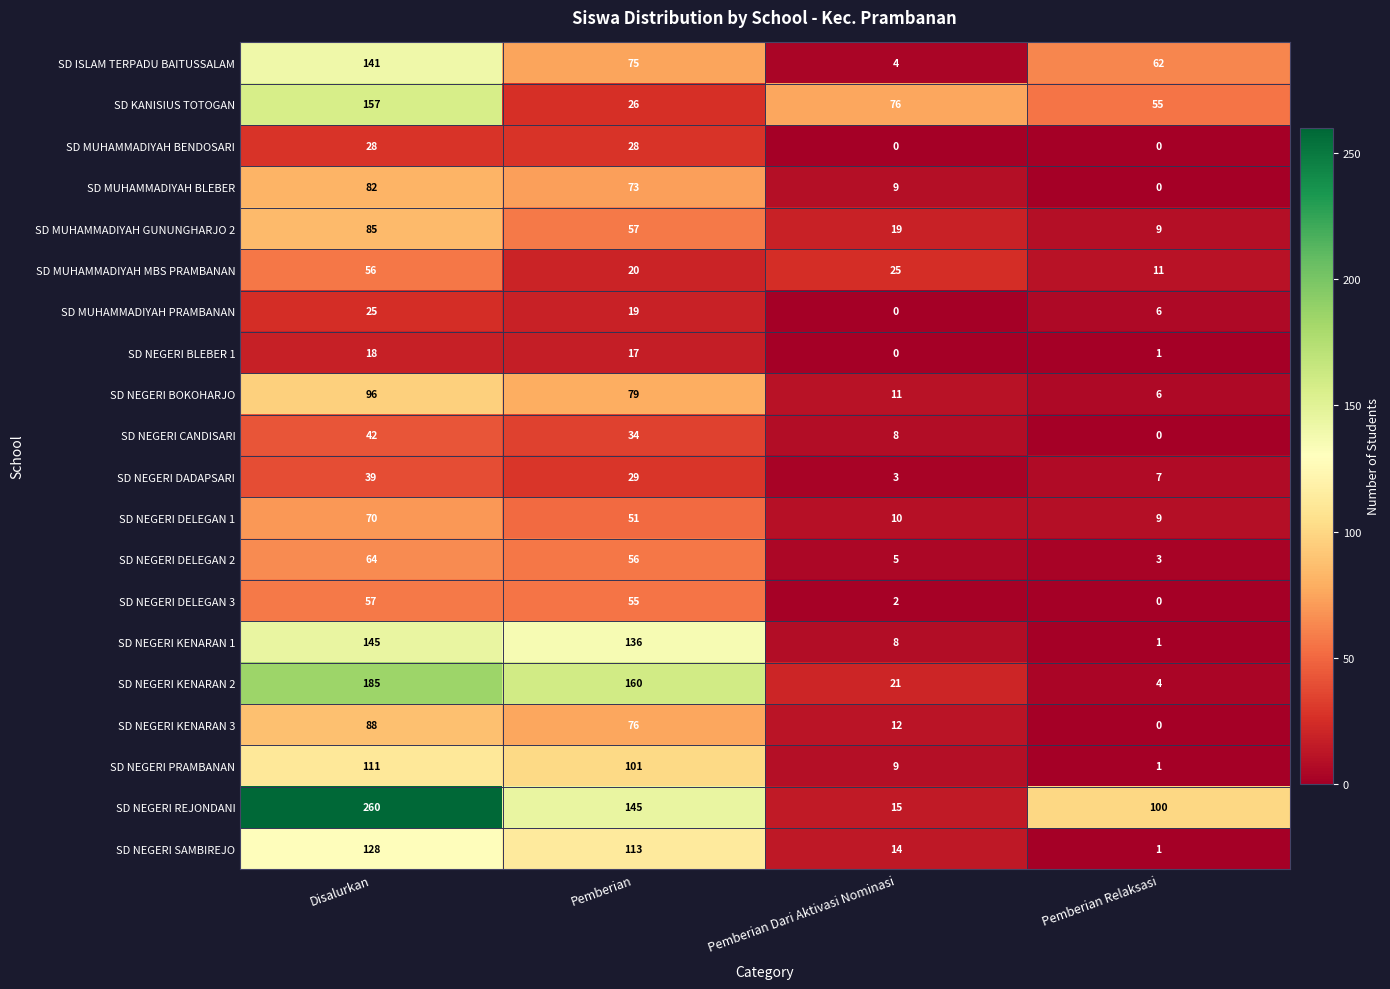

At Disalurkan, list the series in order from smallest to largest.

SD NEGERI BLEBER 1, SD MUHAMMADIYAH PRAMBANAN, SD MUHAMMADIYAH BENDOSARI, SD NEGERI DADAPSARI, SD NEGERI CANDISARI, SD MUHAMMADIYAH MBS PRAMBANAN, SD NEGERI DELEGAN 3, SD NEGERI DELEGAN 2, SD NEGERI DELEGAN 1, SD MUHAMMADIYAH BLEBER, SD MUHAMMADIYAH GUNUNGHARJO 2, SD NEGERI KENARAN 3, SD NEGERI BOKOHARJO, SD NEGERI PRAMBANAN, SD NEGERI SAMBIREJO, SD ISLAM TERPADU BAITUSSALAM, SD NEGERI KENARAN 1, SD KANISIUS TOTOGAN, SD NEGERI KENARAN 2, SD NEGERI REJONDANI